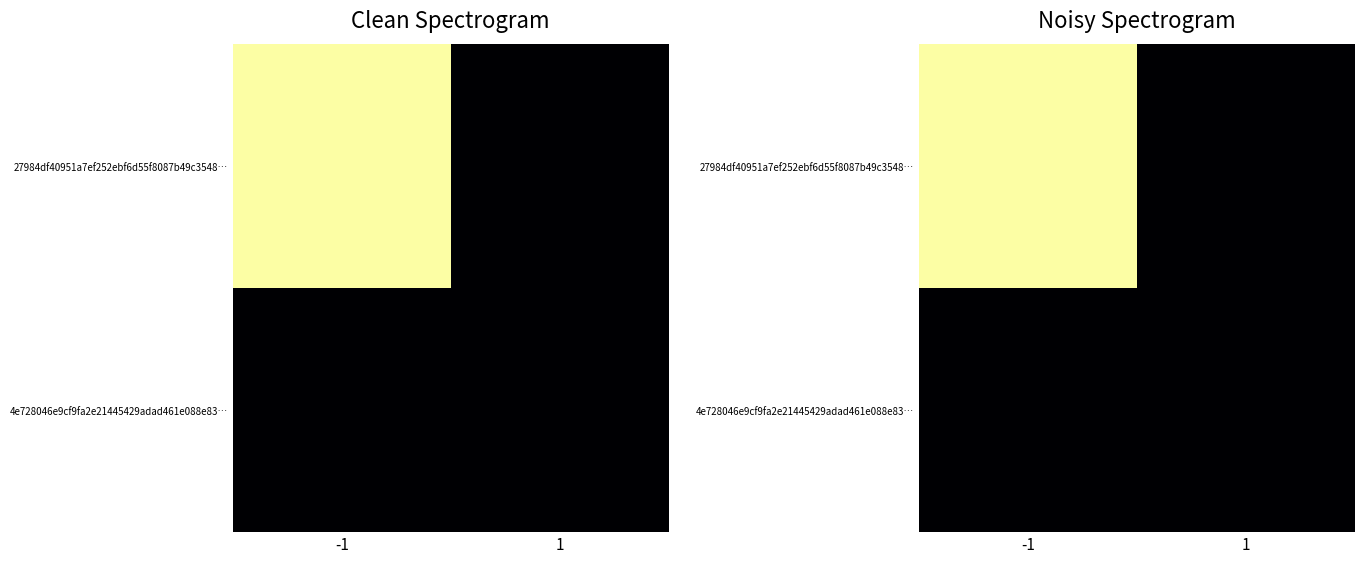

At which category does the chart reach its peak across all series?

-1